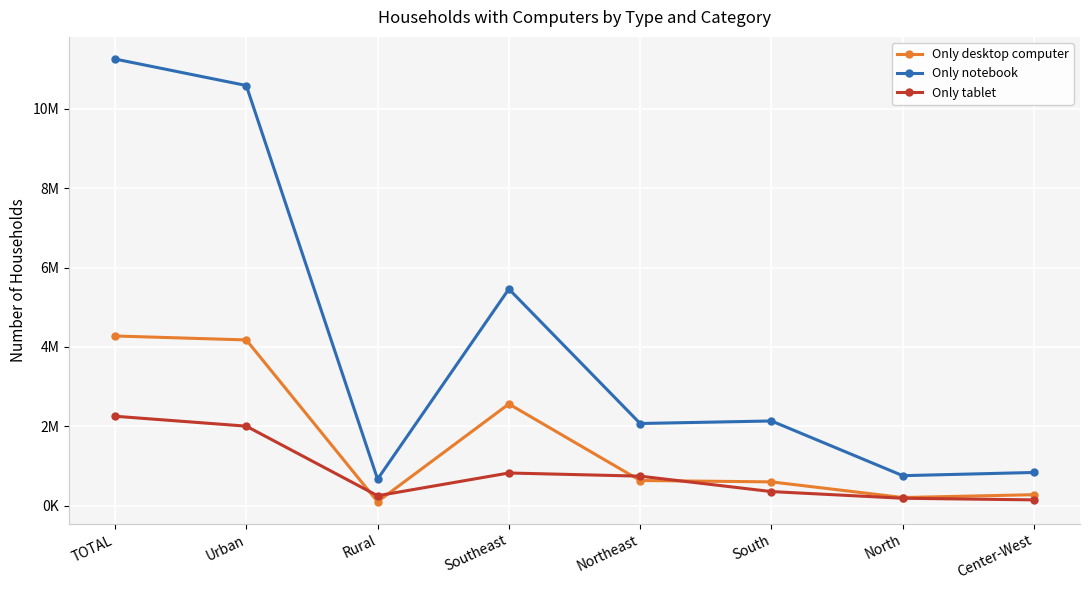

Reading right to left, what are all the values shown in this chart?

Only desktop computer: Center-West=276261	North=204318	South=598952	Northeast=633754	Southeast=2562100	Rural=99610	Urban=4175775	TOTAL=4275385
Only notebook: Center-West=836110	North=755530	South=2133866	Northeast=2070016	Southeast=5458518	Rural=667386	Urban=10586654	TOTAL=11254040
Only tablet: Center-West=145529	North=186615	South=354374	Northeast=743403	Southeast=823004	Rural=249874	Urban=2003051	TOTAL=2252925